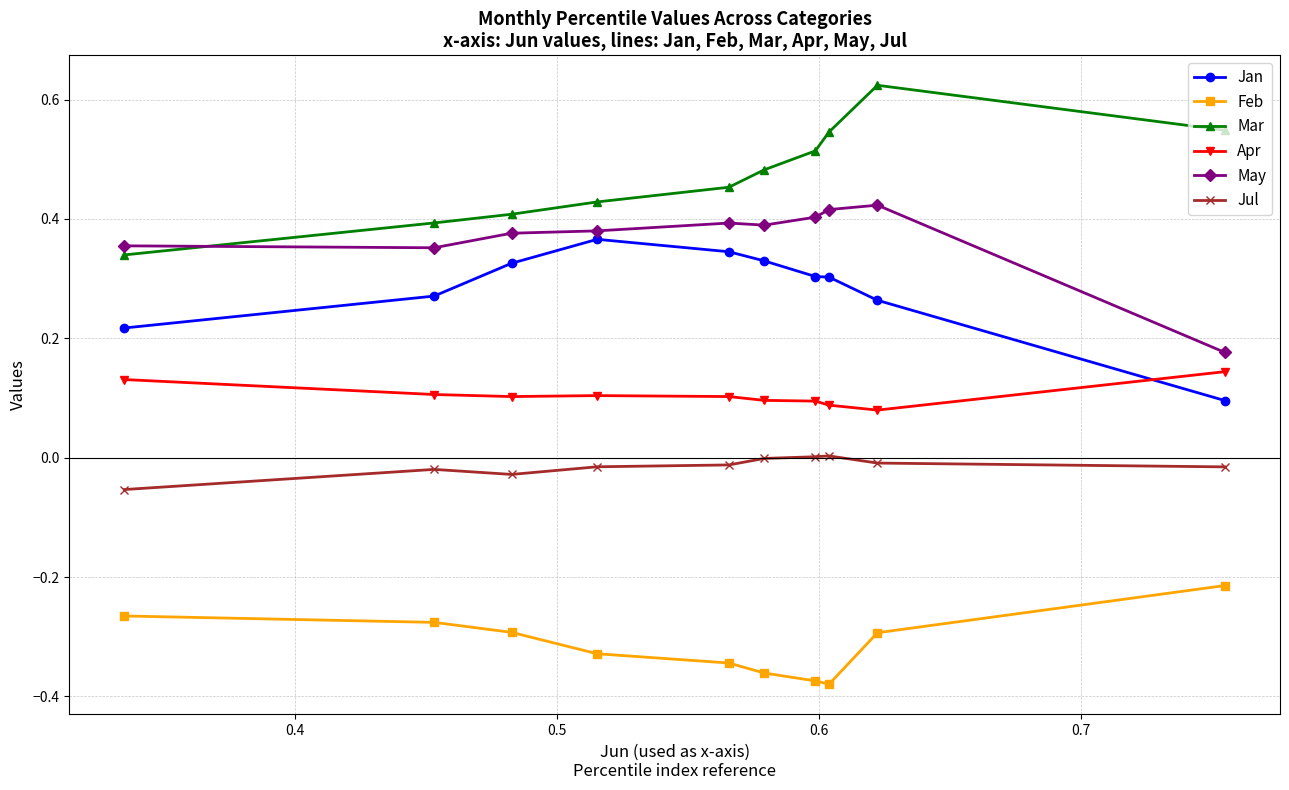

What is the highest value of the Feb series?

-0.2